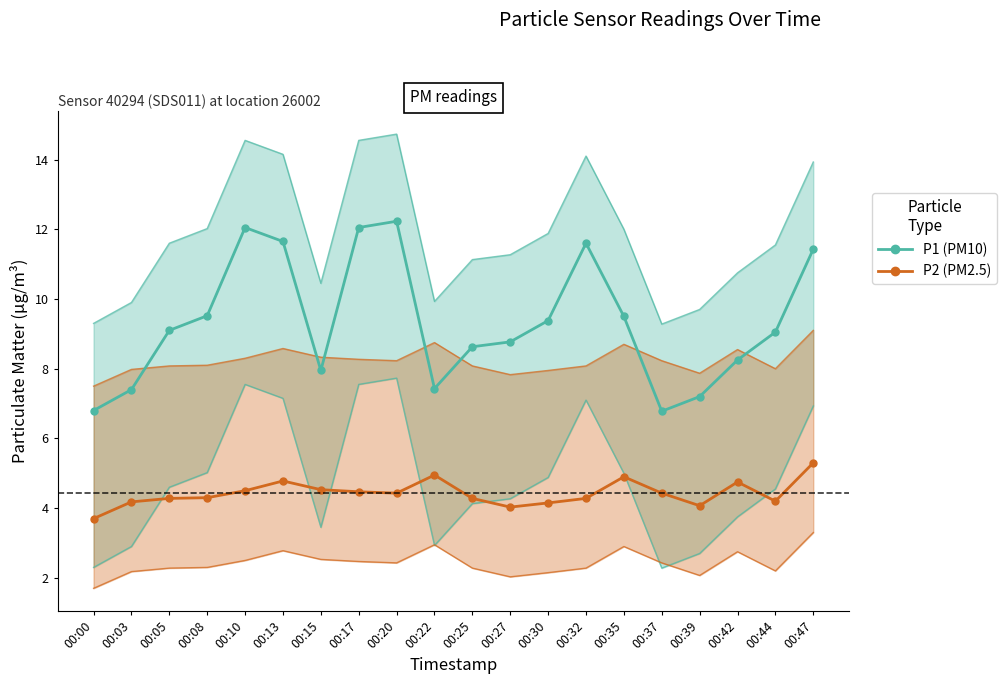

What is the value of the P2 (PM2.5) point at the 7th from the left?

4.5